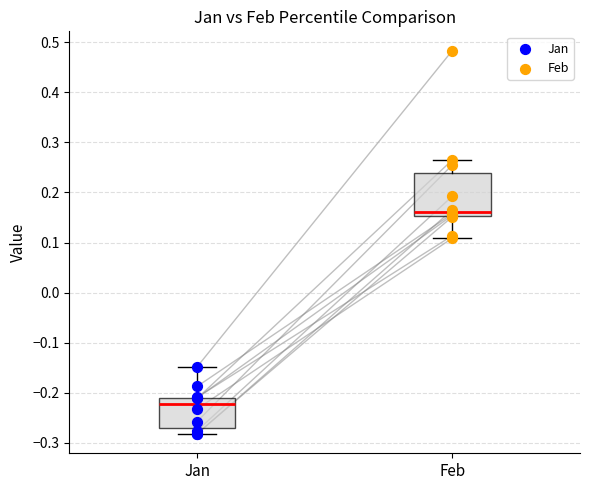

Which series reaches the minimum Y coordinate?

Jan